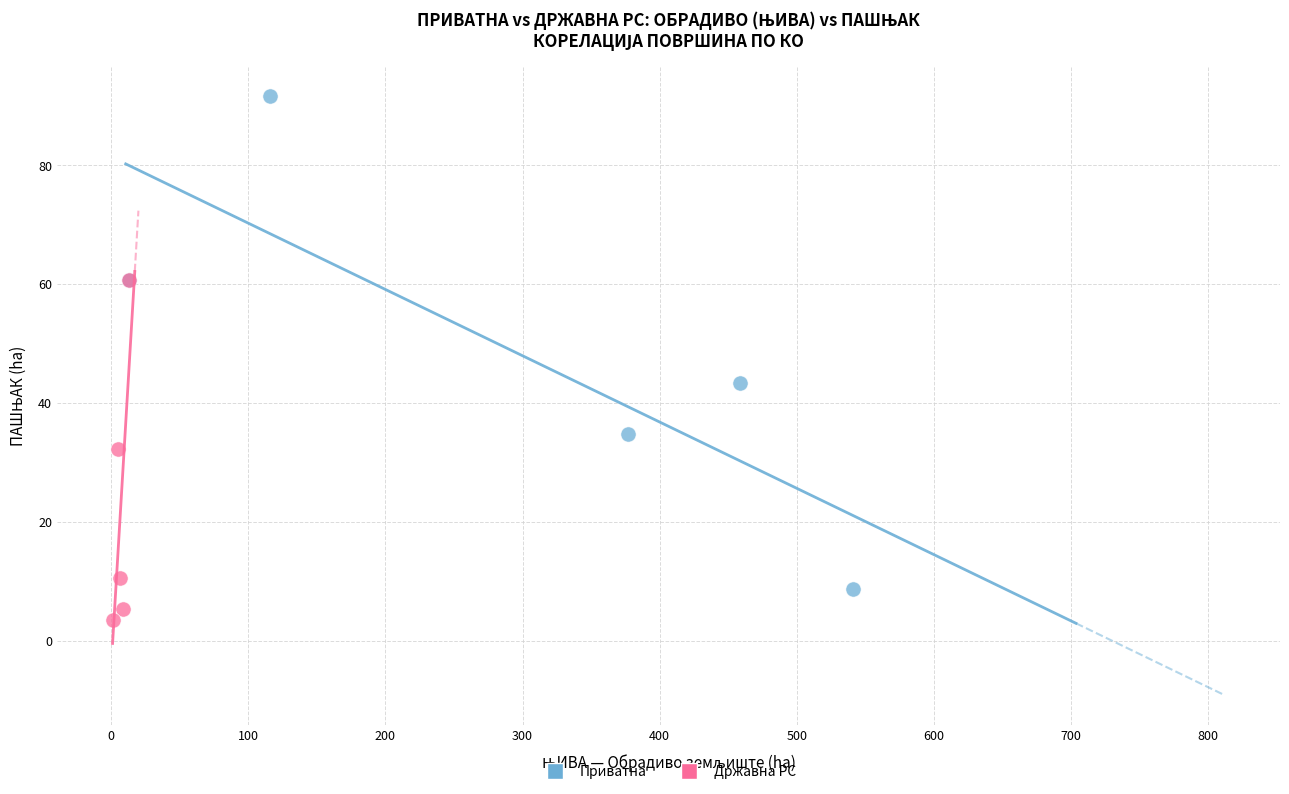

Which series contains the lowest Y value?

Државна РС